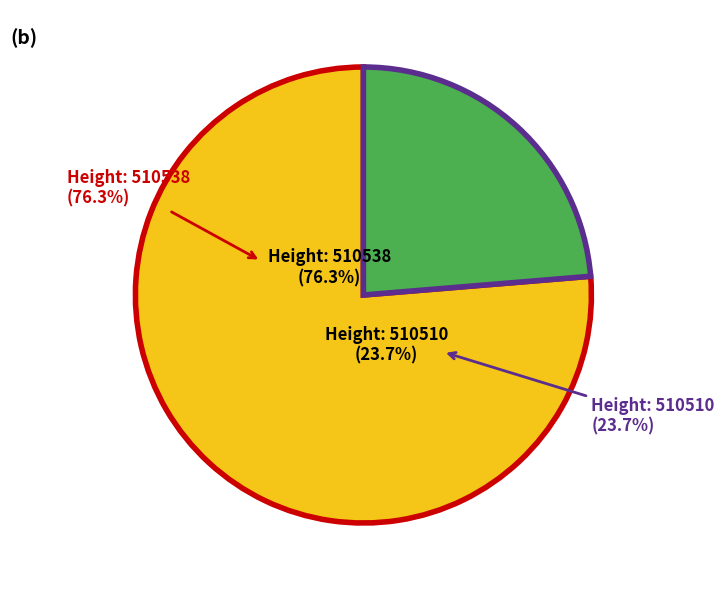

Which has a higher value, 510538 or 510510?

510538